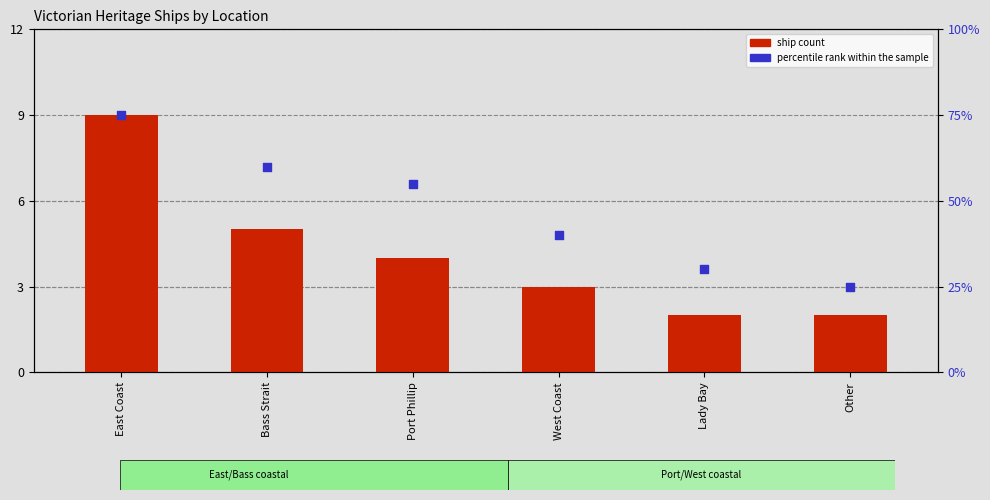

Which series reaches the maximum Y coordinate?

percentile rank within the sample